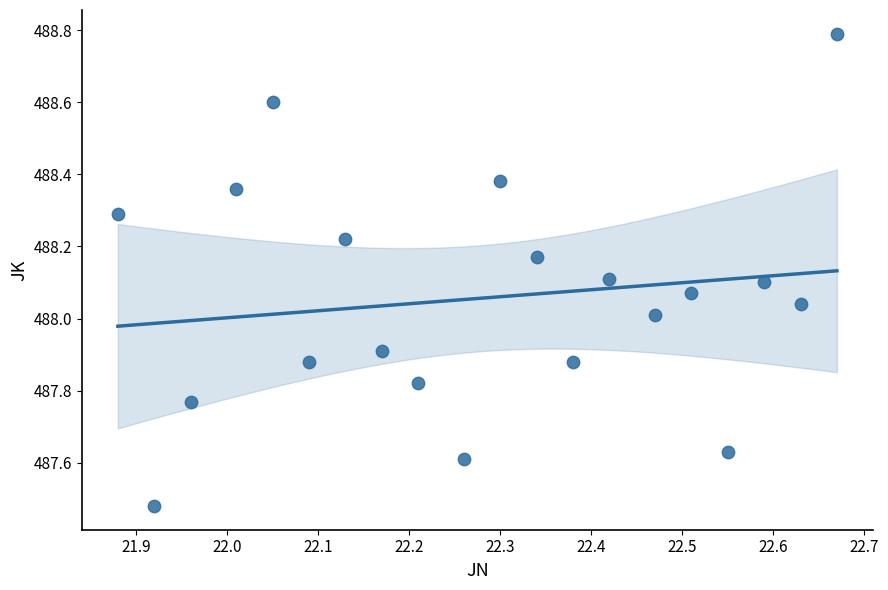

What is the range of X values (max minus min)?

0.8